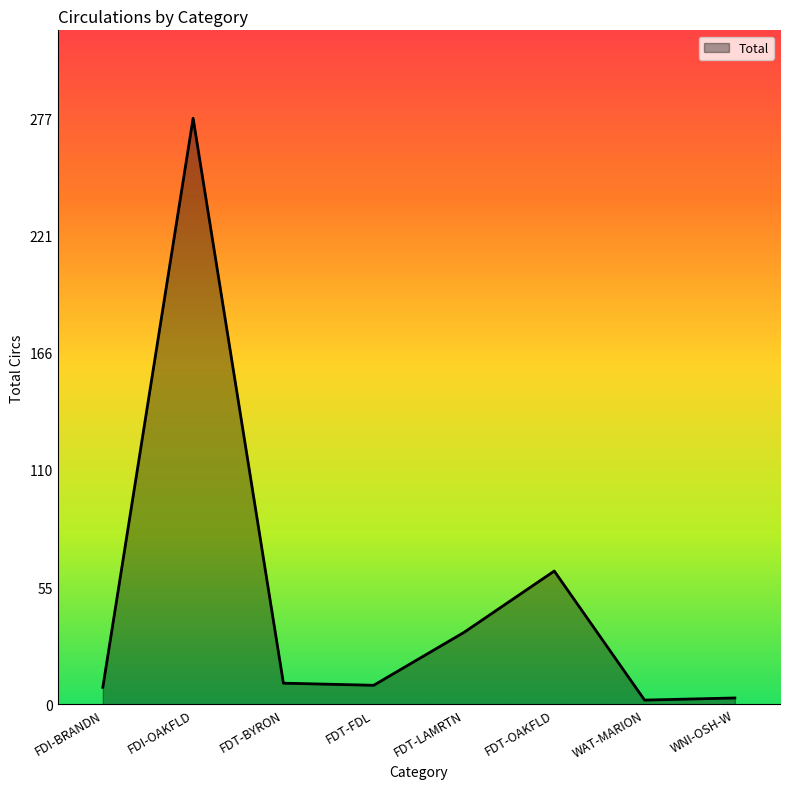

Is it true that the value at FDI-BRANDN is 8?

True